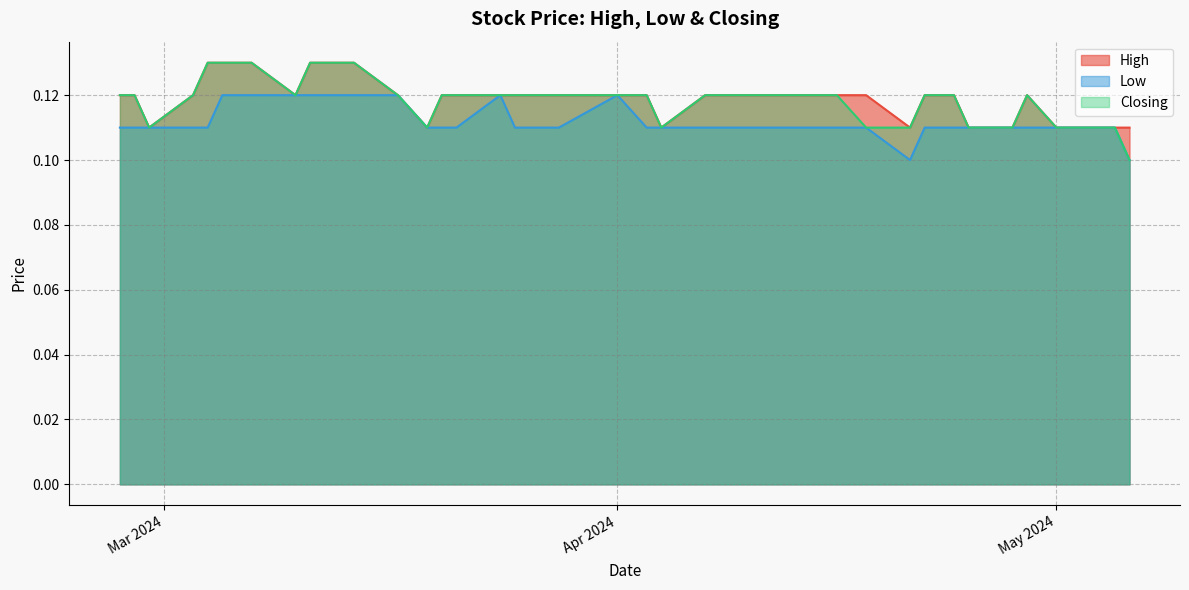

What is the highest value of the High series?

0.1